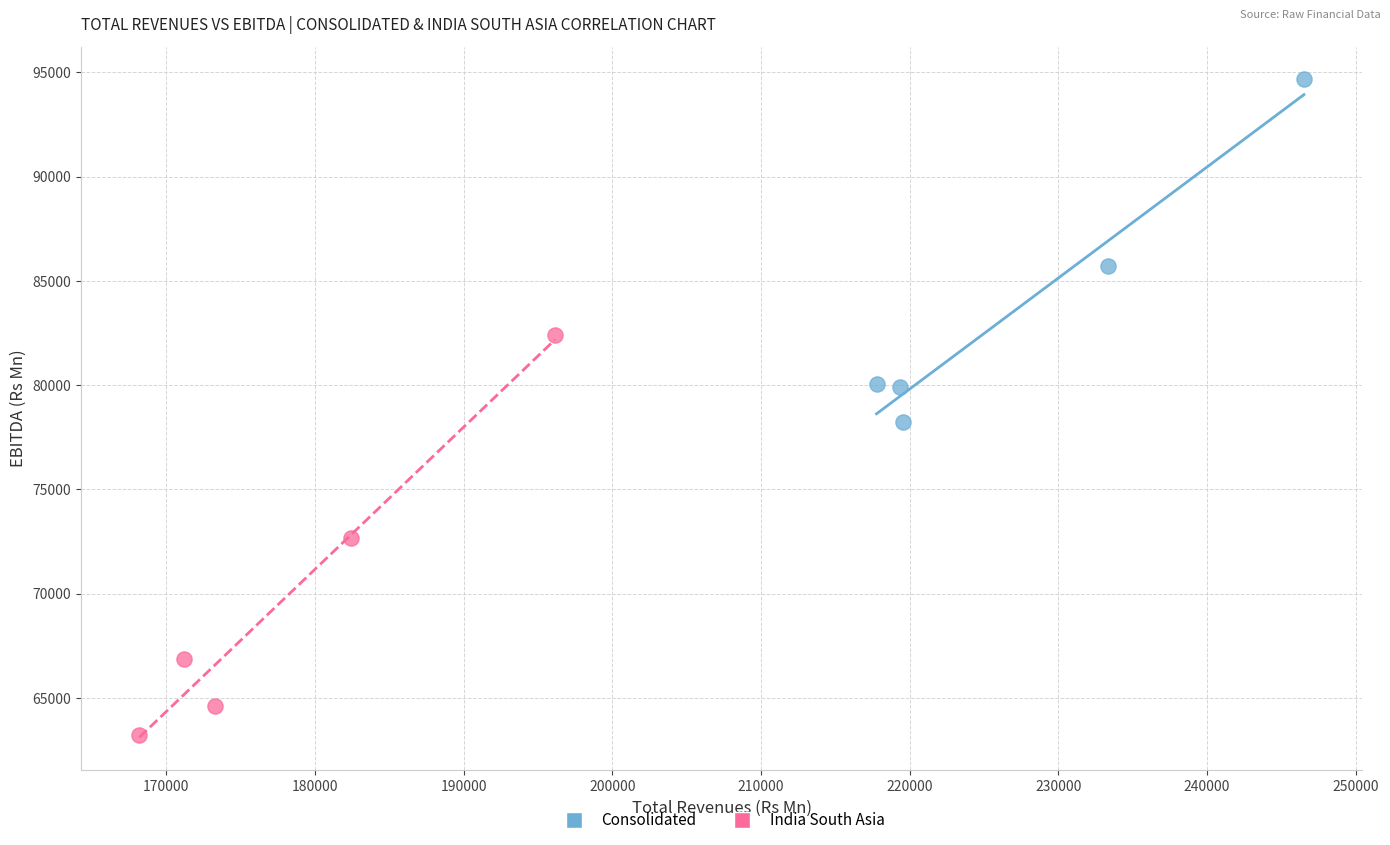

Which series has the largest Y range (max minus min)?

India South Asia